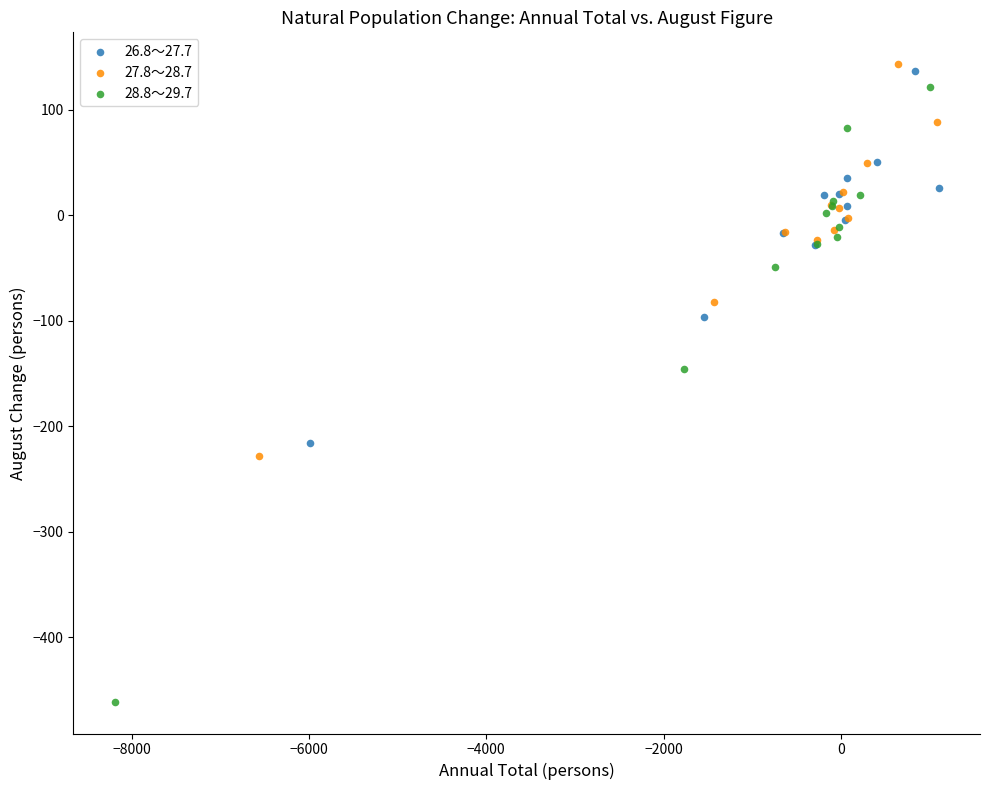

Which series reaches the maximum Y coordinate?

27.8～28.7